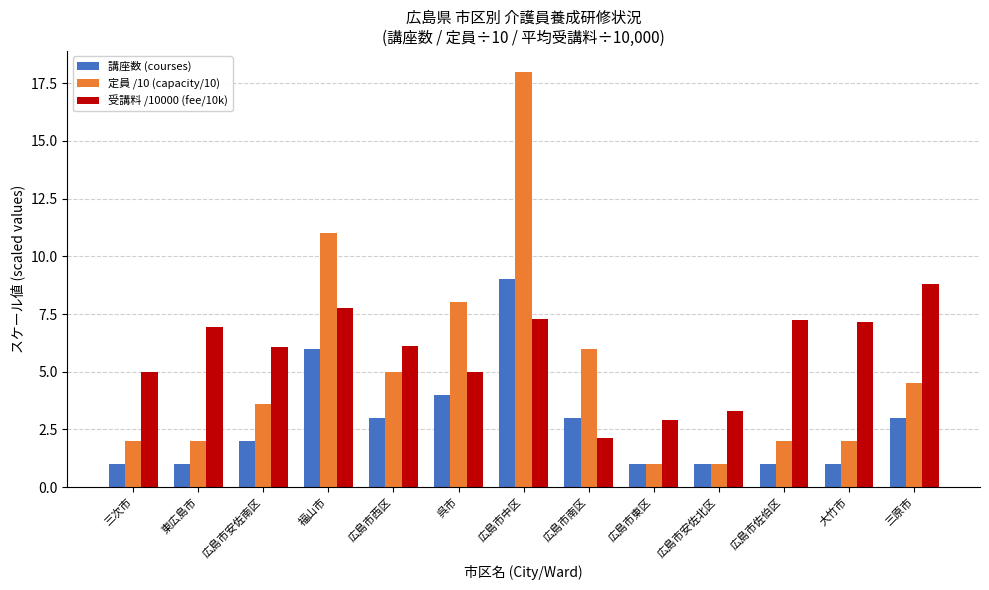

Is the value of 講座数 (courses) at 三次市 greater than the value of 定員 /10 (capacity/10) at 三原市?

No